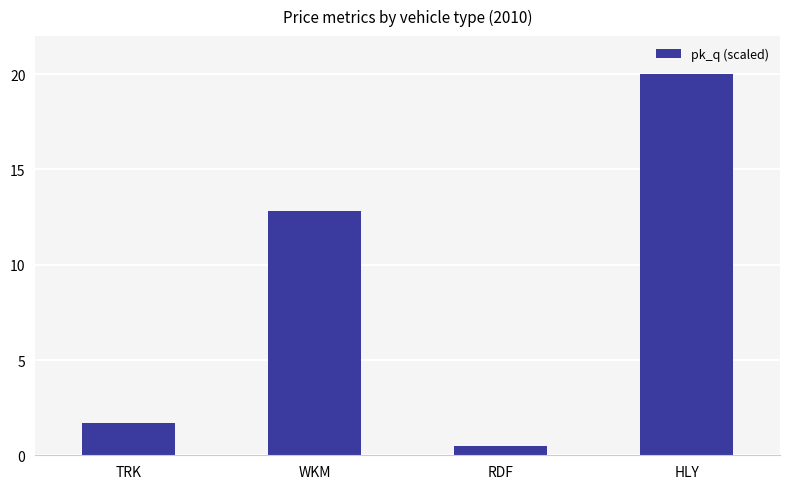

What is the label of the 3rd bar from the left?

RDF